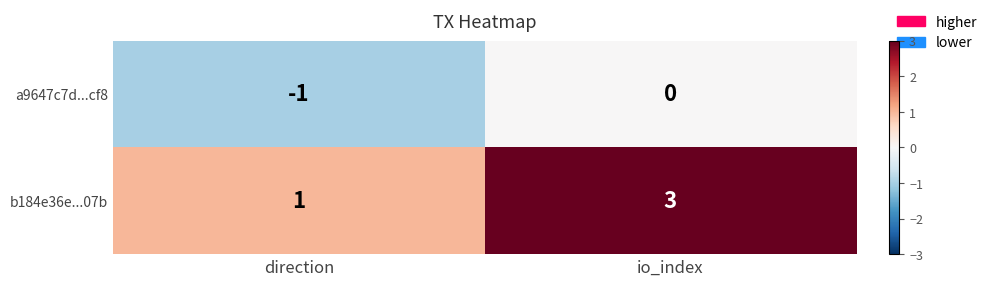

Which series has the largest range (max minus min)?

b184e36e...07b